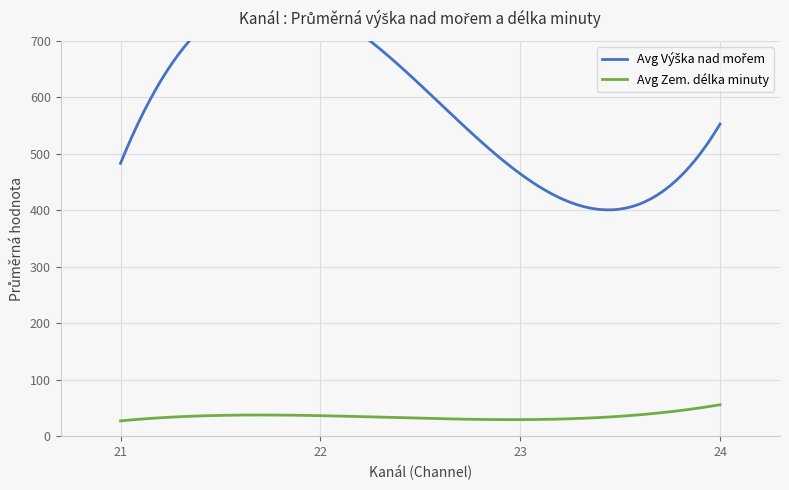

Does the chart display data point markers on the line(s)?

No